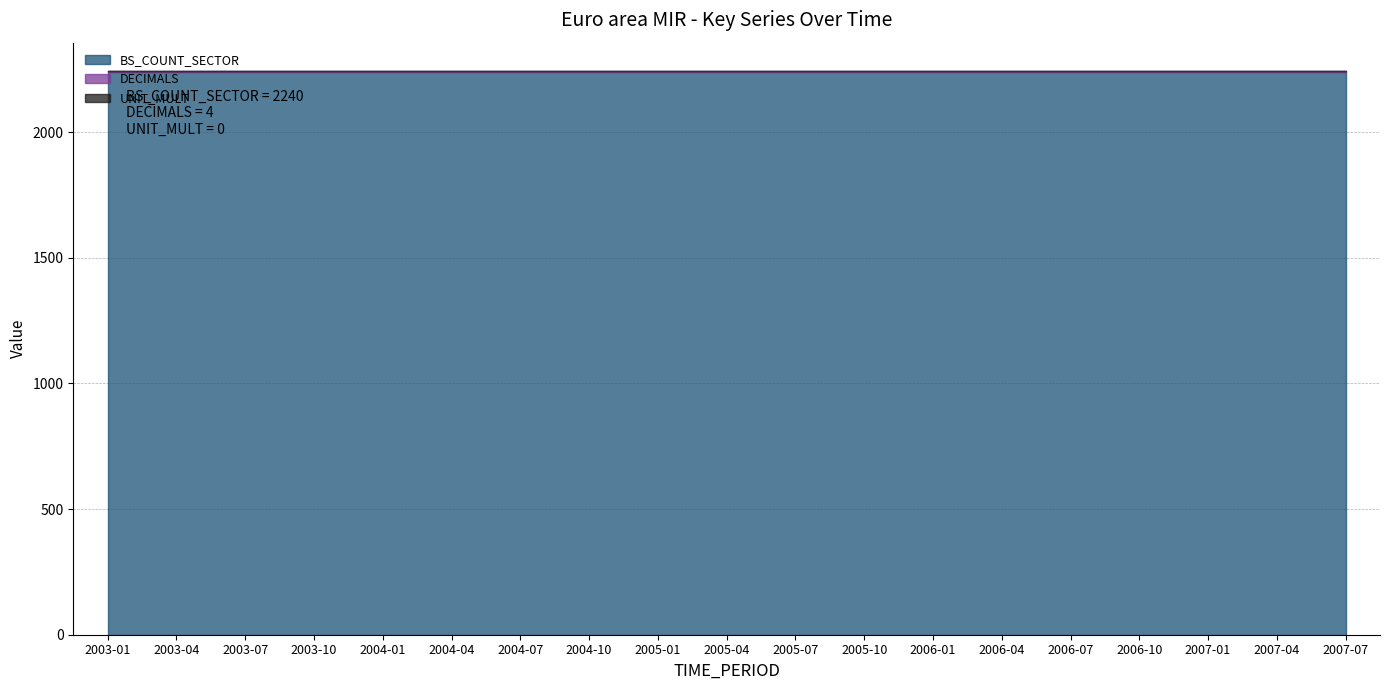

True or false: BS_COUNT_SECTOR has more than 1 points higher than both neighbors.

False